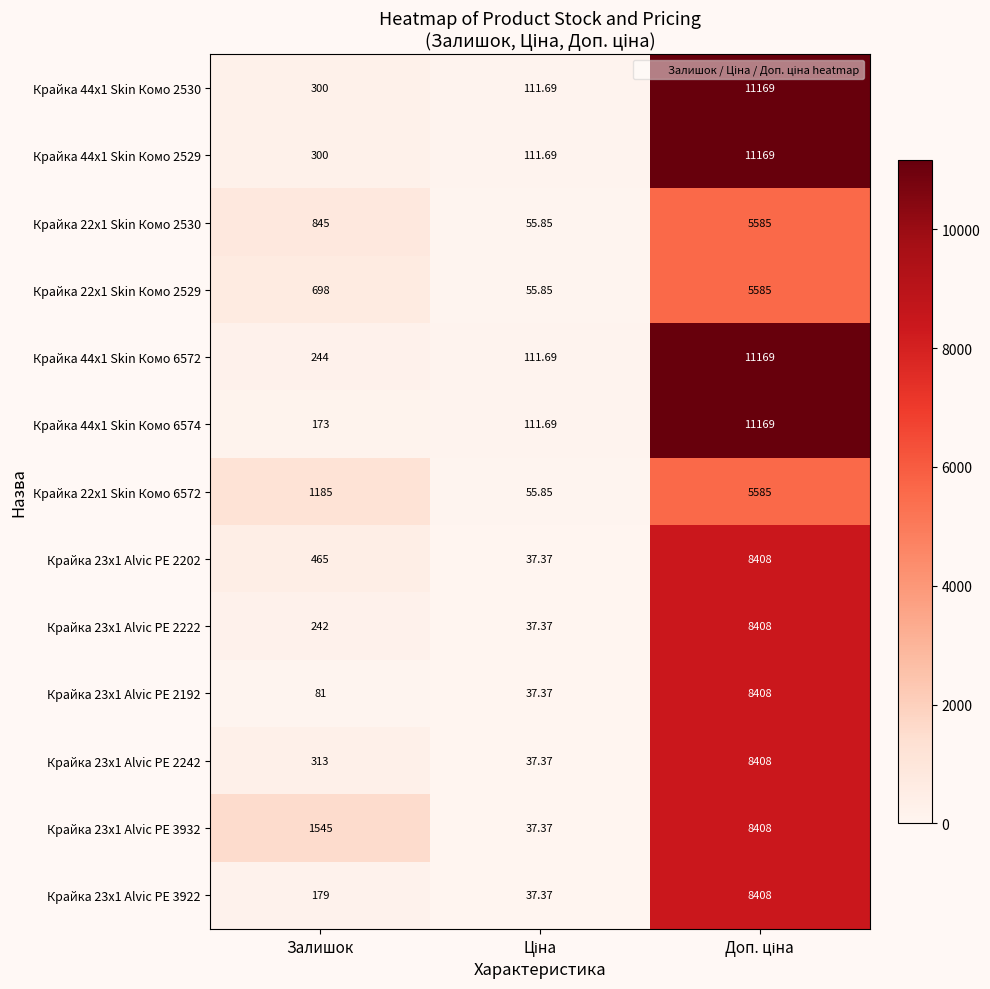

At which label is Крайка 23x1 Alvic PE 3932 closest to 4222?

Залишок